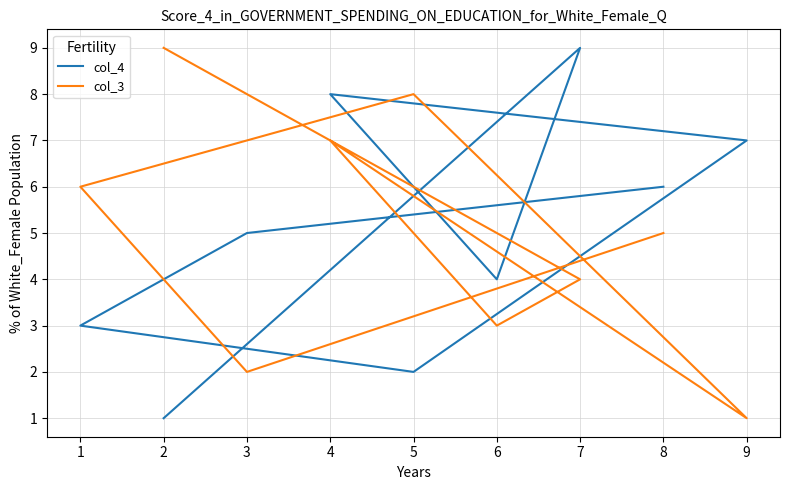

The value of col_4 at 5 is 2. True or false?

True